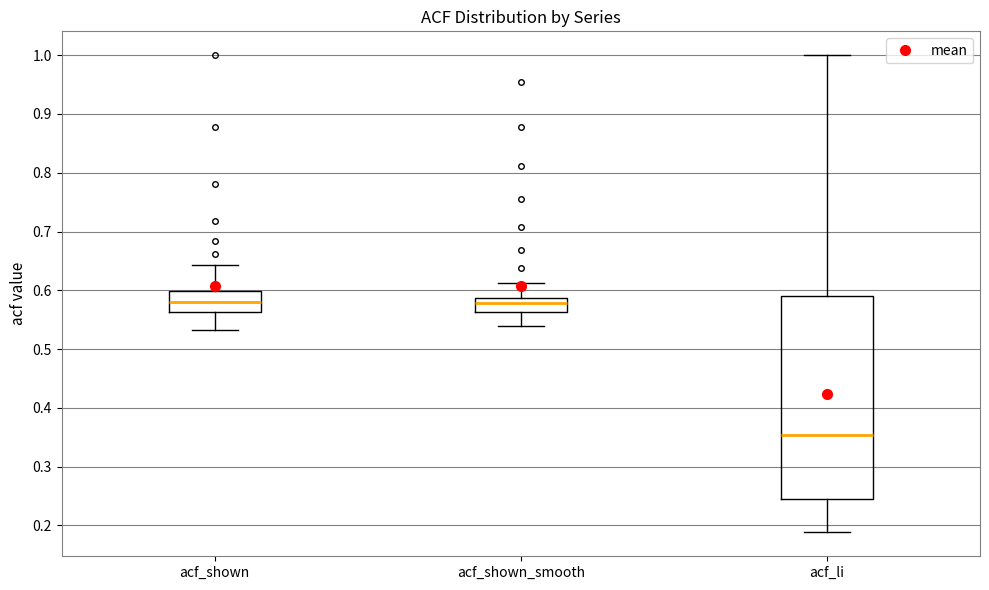

Which box has the lowest median line?

acf_li